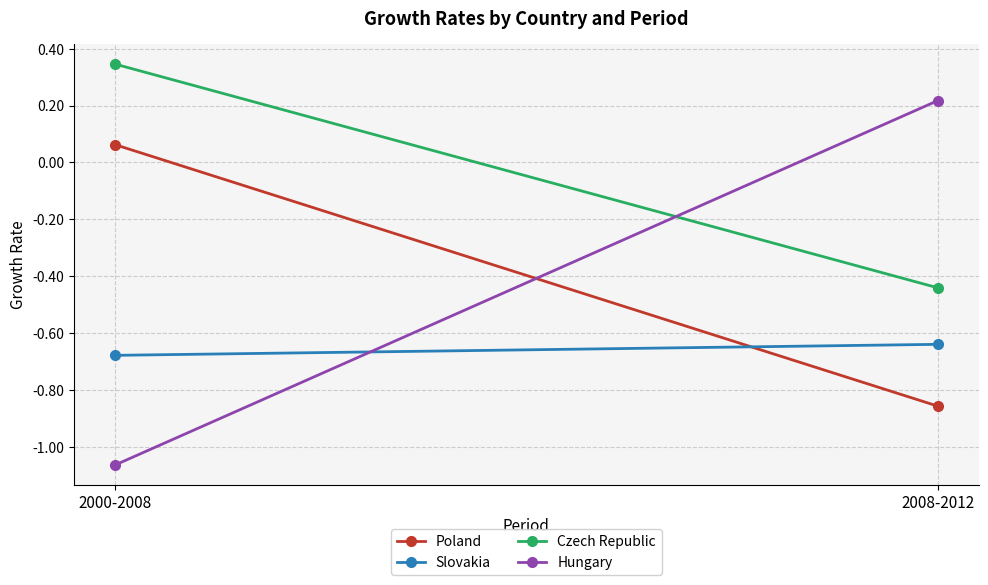

Reading left to right, extract all data points from this chart.

Poland: 0.1	-0.9
Slovakia: -0.7	-0.6
Czech Republic: 0.3	-0.4
Hungary: -1.1	0.2